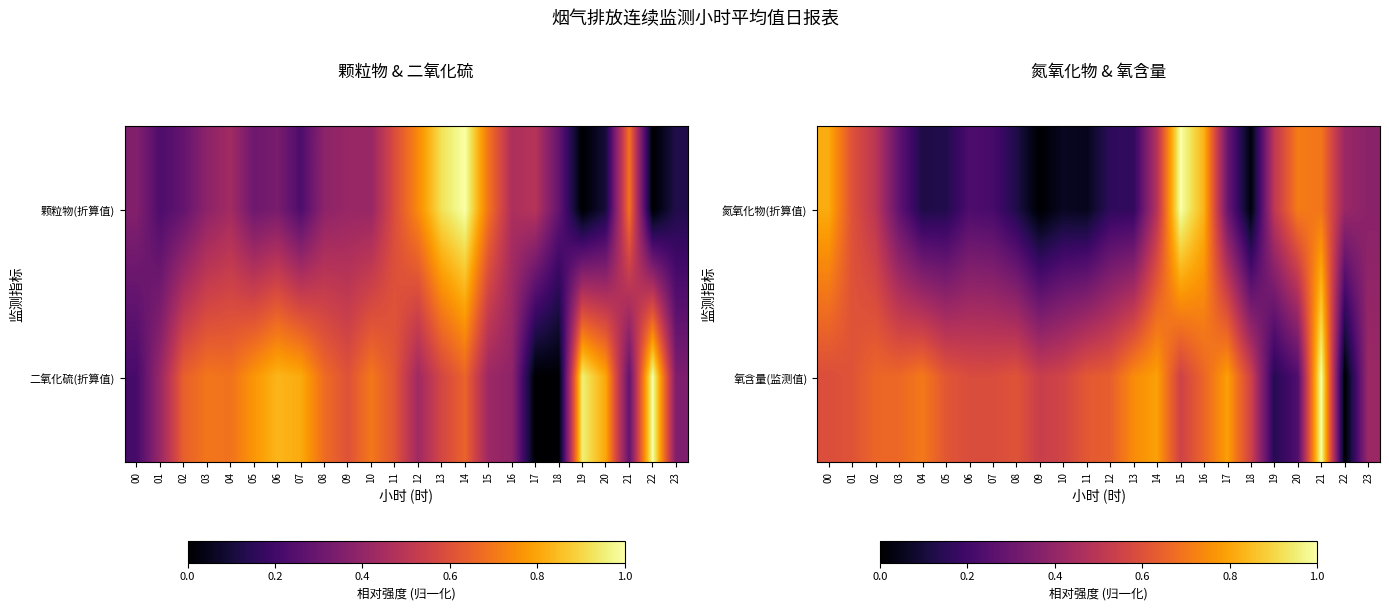

What is the total value across all series at 08?

0.7